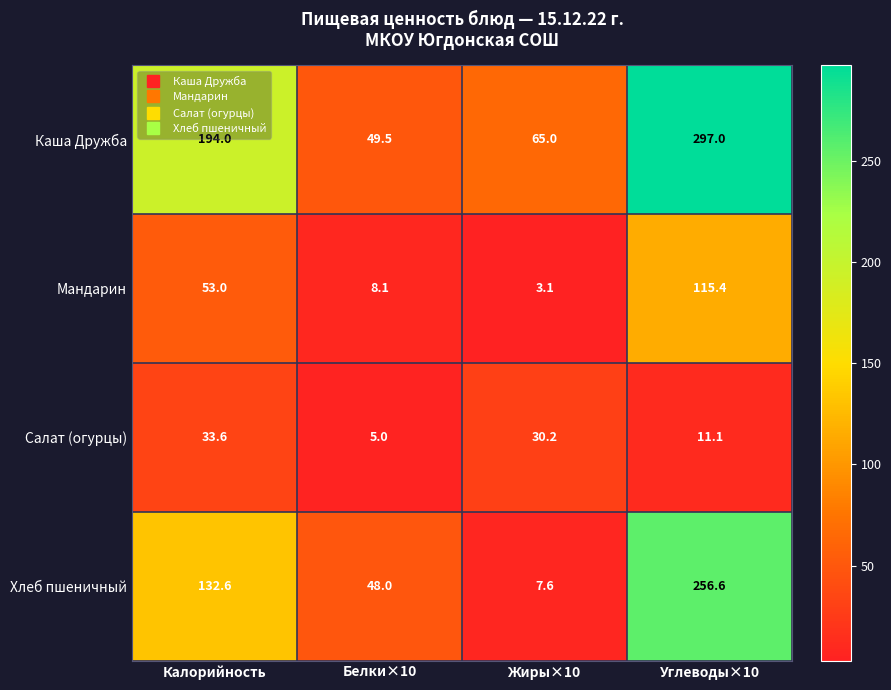

Is it true that Салат (огурцы) equals 30.2 at Жиры×10?

True